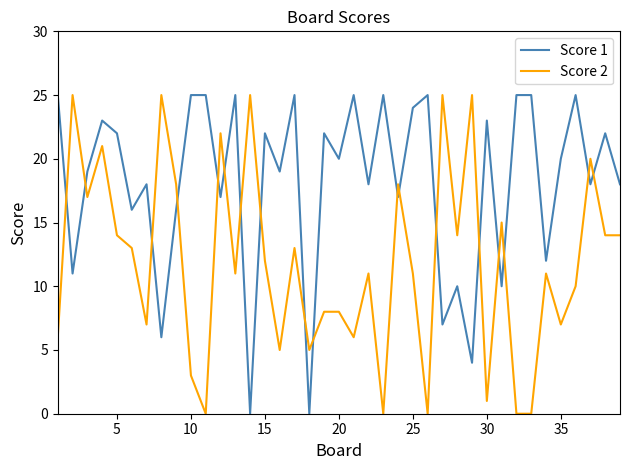

Which series has the largest total across all categories?

Score 1